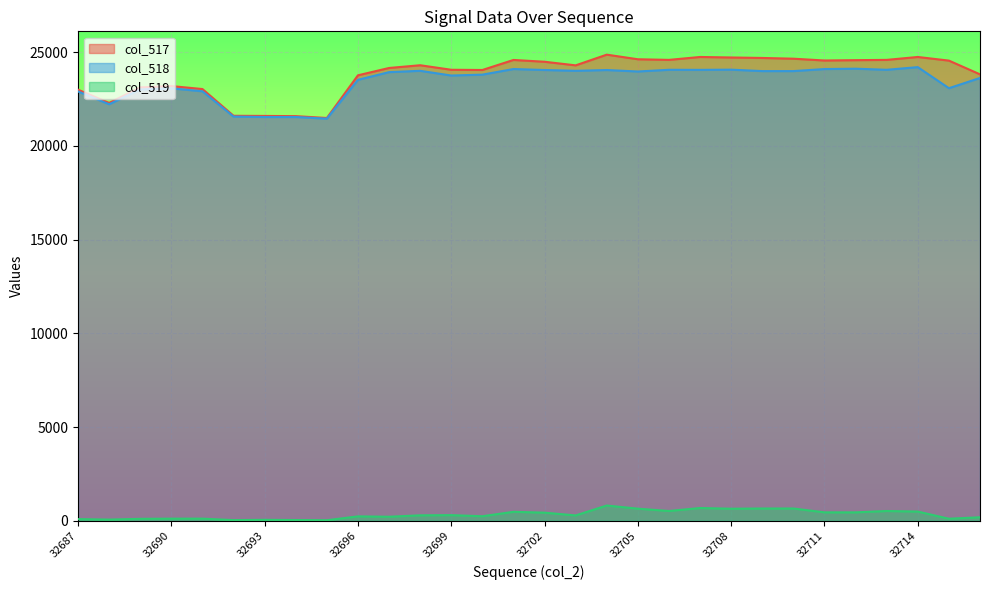

What is the average value of the col_518 series?

23419